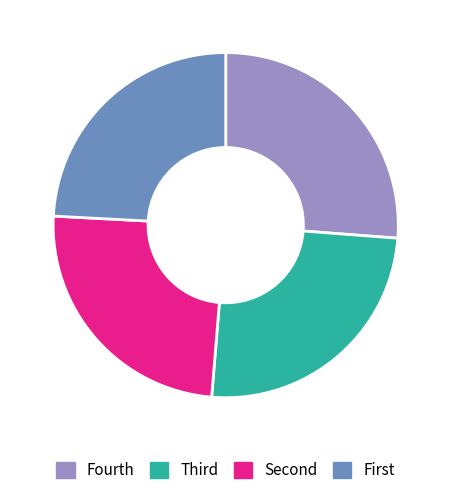

The Fourth slice represents 26% of the pie. True or false?

True